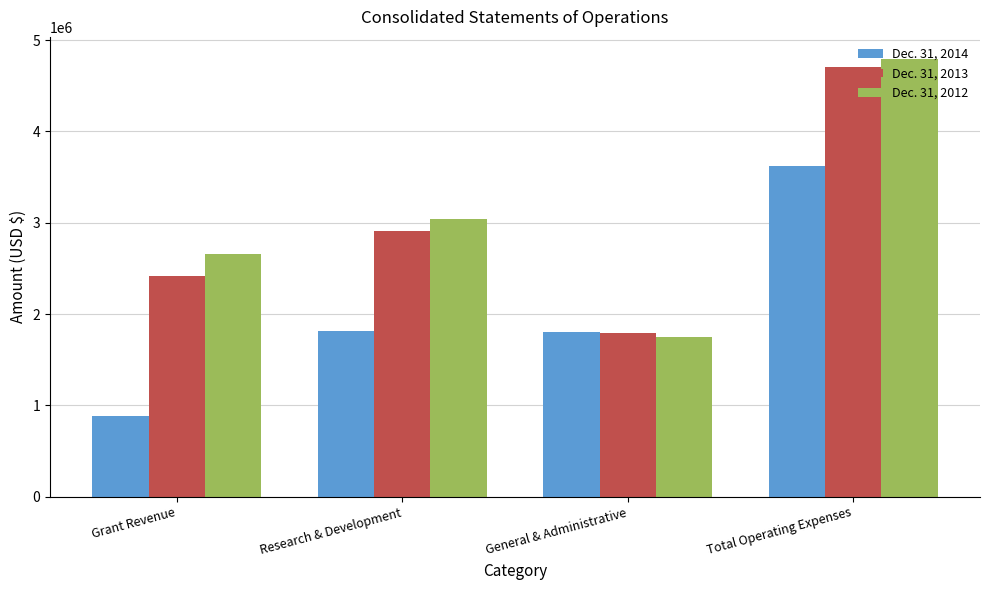

Does the chart contain any negative values?

No